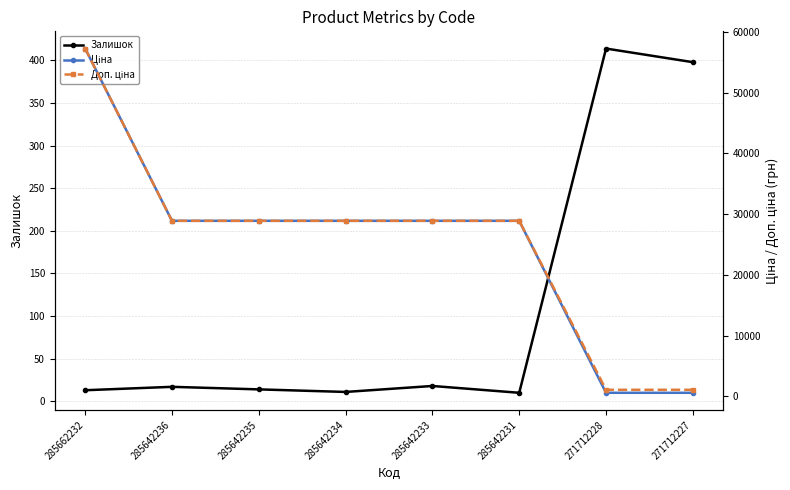

True or false: Залишок and Доп. ціна cross at least once.

False